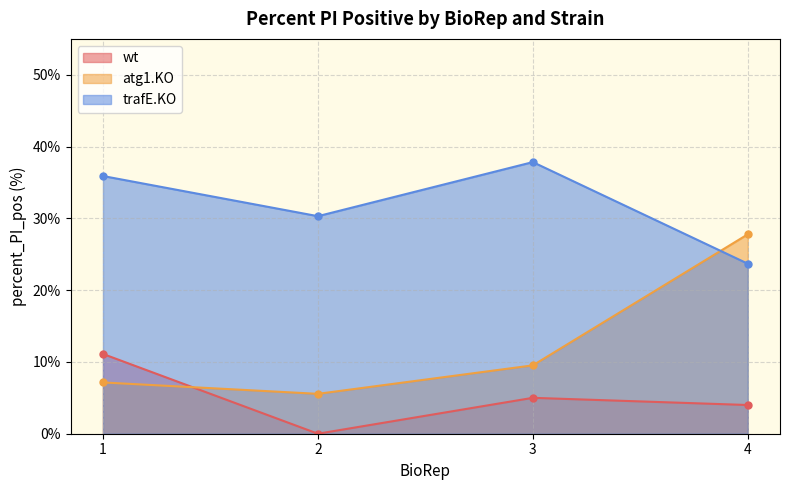

Reading left to right, list all the values displayed in this chart.

wt: 11.1	0.0	5.0	4.0
atg1.KO: 7.1	5.6	9.5	27.8
trafE.KO: 35.9	30.3	37.8	23.7